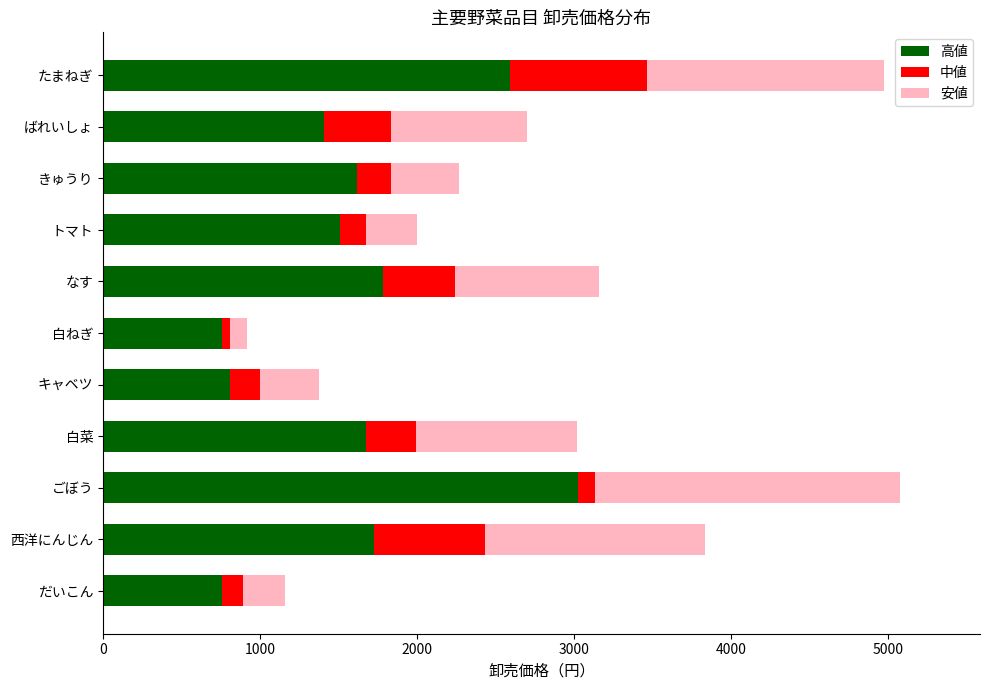

What is the minimum value for 高値?

756